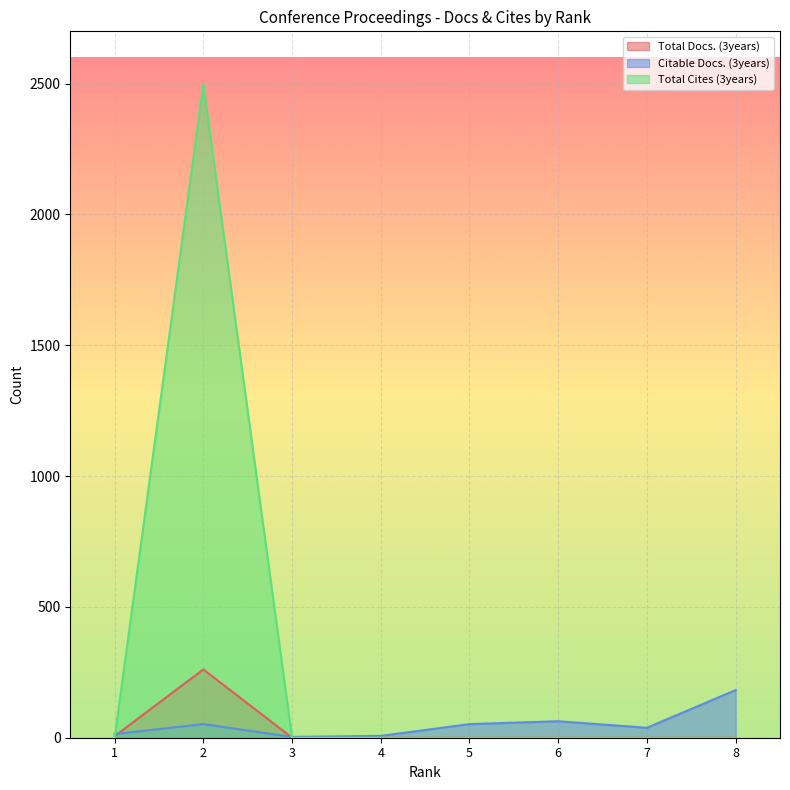

Reading right to left, what are all the values shown in this chart?

Total Docs. (3years): 8=0	7=0	6=0	5=0	4=0	3=0	2=261	1=6
Citable Docs. (3years): 8=182	7=38	6=63	5=52	4=7	3=3	2=52	1=14
Total Cites (3years): 8=0	7=0	6=0	5=0	4=0	3=0	2=2496	1=0